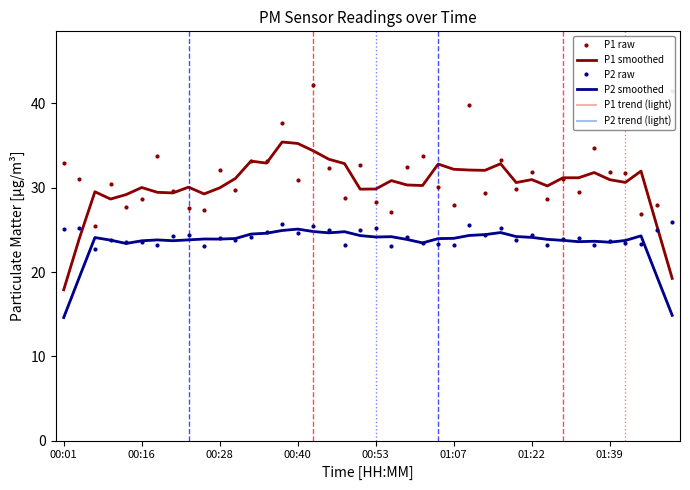

What is the difference between the second highest and second lowest values in the P2 raw series?

2.6